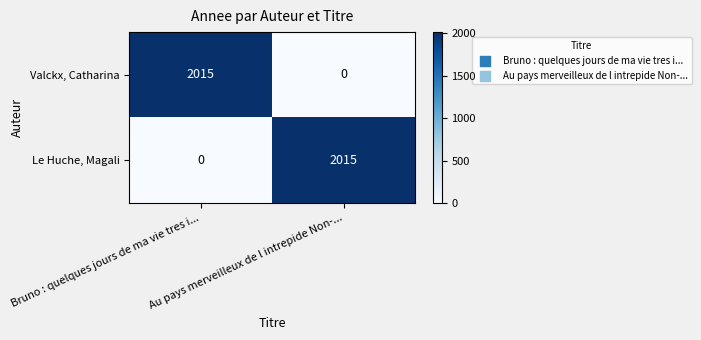

True or false: Valckx, Catharina has a value of 2826 at Bruno : quelques jours de ma vie tres i....

False